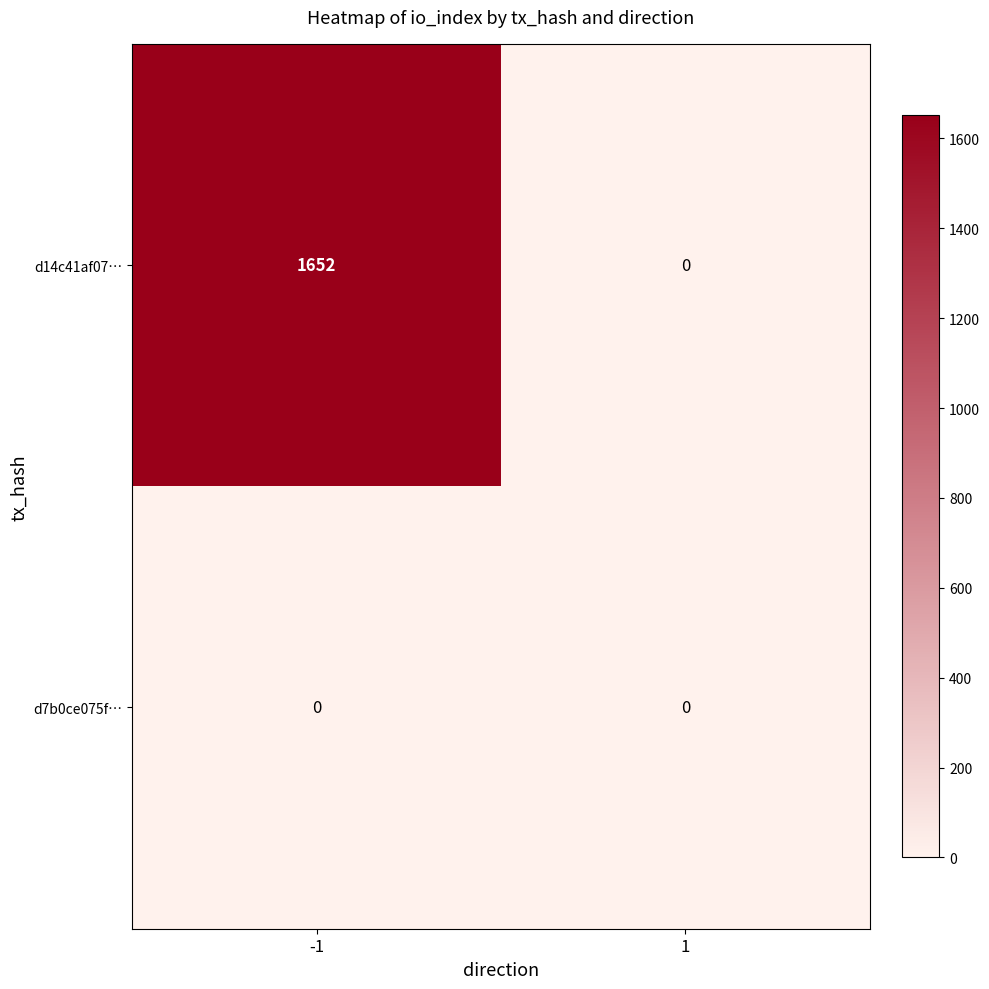

True or false: d14c41af07… has a value of 0 at 1.

True